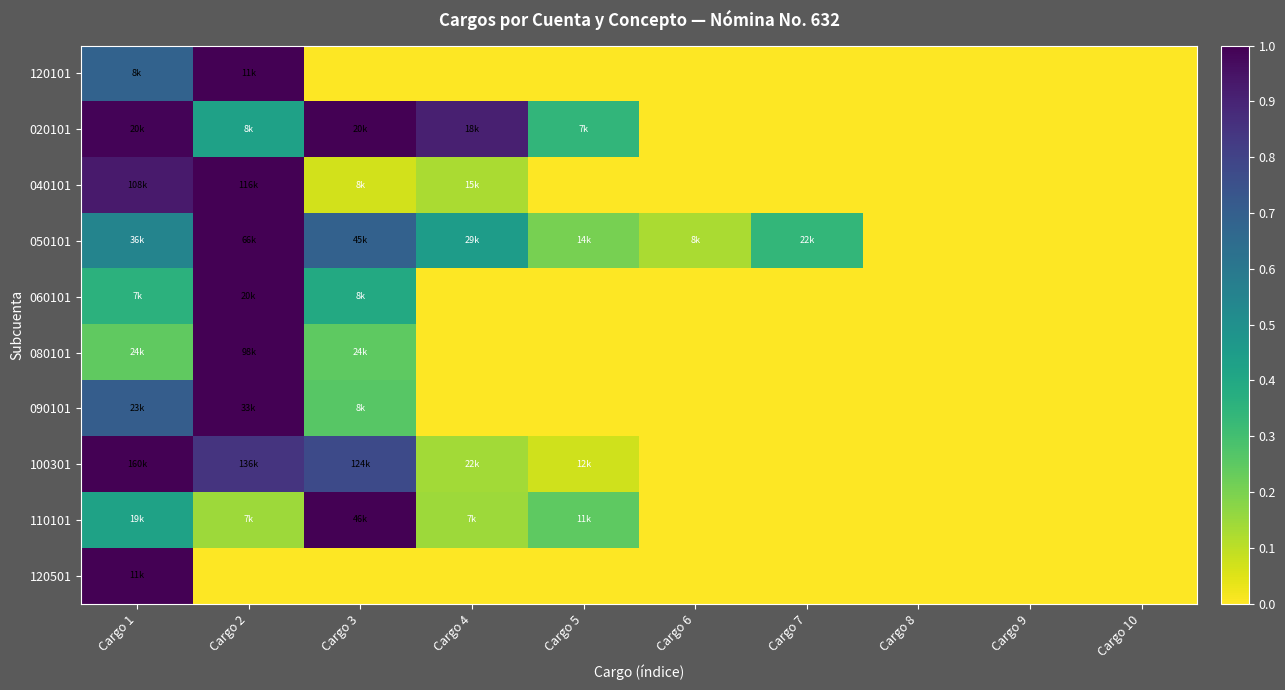

Reading left to right, extract all data points from this chart.

120101: Cargo 1=0.7	Cargo 2=1.0	Cargo 3=0.0	Cargo 4=0.0	Cargo 5=0.0	Cargo 6=0.0	Cargo 7=0.0	Cargo 8=0.0	Cargo 9=0.0	Cargo 10=0.0
020101: Cargo 1=1.0	Cargo 2=0.4	Cargo 3=1.0	Cargo 4=0.9	Cargo 5=0.3	Cargo 6=0.0	Cargo 7=0.0	Cargo 8=0.0	Cargo 9=0.0	Cargo 10=0.0
040101: Cargo 1=0.9	Cargo 2=1.0	Cargo 3=0.1	Cargo 4=0.1	Cargo 5=0.0	Cargo 6=0.0	Cargo 7=0.0	Cargo 8=0.0	Cargo 9=0.0	Cargo 10=0.0
050101: Cargo 1=0.5	Cargo 2=1.0	Cargo 3=0.7	Cargo 4=0.4	Cargo 5=0.2	Cargo 6=0.1	Cargo 7=0.3	Cargo 8=0.0	Cargo 9=0.0	Cargo 10=0.0
060101: Cargo 1=0.4	Cargo 2=1.0	Cargo 3=0.4	Cargo 4=0.0	Cargo 5=0.0	Cargo 6=0.0	Cargo 7=0.0	Cargo 8=0.0	Cargo 9=0.0	Cargo 10=0.0
080101: Cargo 1=0.2	Cargo 2=1.0	Cargo 3=0.2	Cargo 4=0.0	Cargo 5=0.0	Cargo 6=0.0	Cargo 7=0.0	Cargo 8=0.0	Cargo 9=0.0	Cargo 10=0.0
090101: Cargo 1=0.7	Cargo 2=1.0	Cargo 3=0.3	Cargo 4=0.0	Cargo 5=0.0	Cargo 6=0.0	Cargo 7=0.0	Cargo 8=0.0	Cargo 9=0.0	Cargo 10=0.0
100301: Cargo 1=1.0	Cargo 2=0.9	Cargo 3=0.8	Cargo 4=0.1	Cargo 5=0.1	Cargo 6=0.0	Cargo 7=0.0	Cargo 8=0.0	Cargo 9=0.0	Cargo 10=0.0
110101: Cargo 1=0.4	Cargo 2=0.1	Cargo 3=1.0	Cargo 4=0.1	Cargo 5=0.2	Cargo 6=0.0	Cargo 7=0.0	Cargo 8=0.0	Cargo 9=0.0	Cargo 10=0.0
120501: Cargo 1=1.0	Cargo 2=0.0	Cargo 3=0.0	Cargo 4=0.0	Cargo 5=0.0	Cargo 6=0.0	Cargo 7=0.0	Cargo 8=0.0	Cargo 9=0.0	Cargo 10=0.0